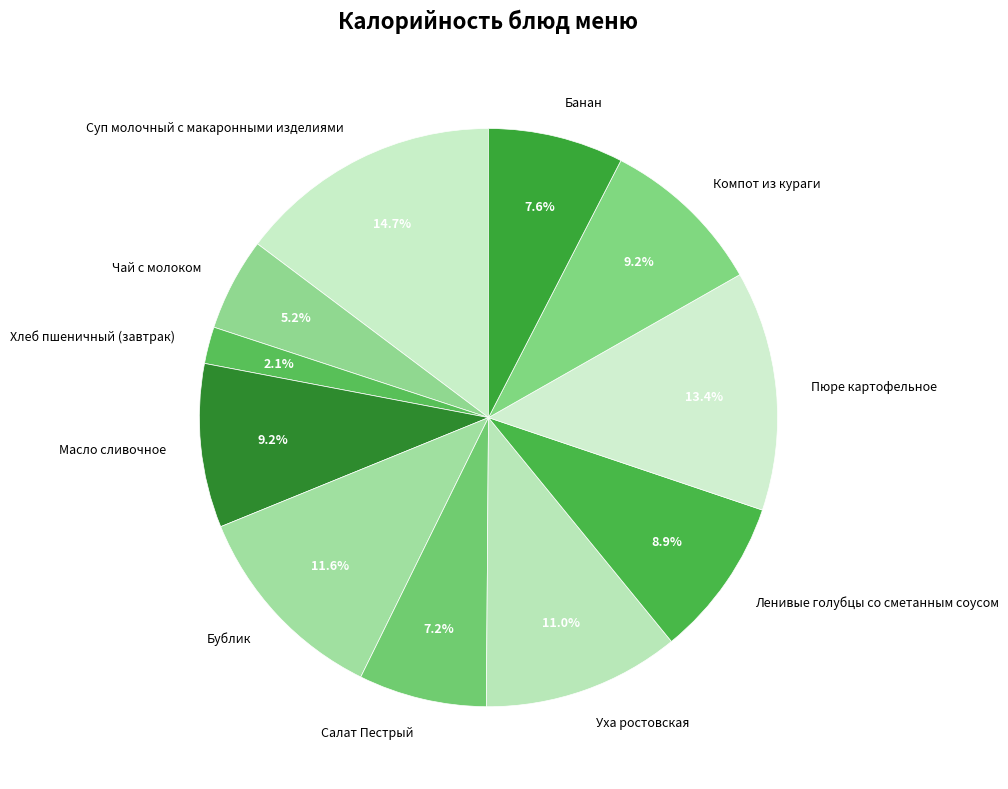

The Ленивые голубцы со сметанным соусом slice represents 9% of the pie. True or false?

True